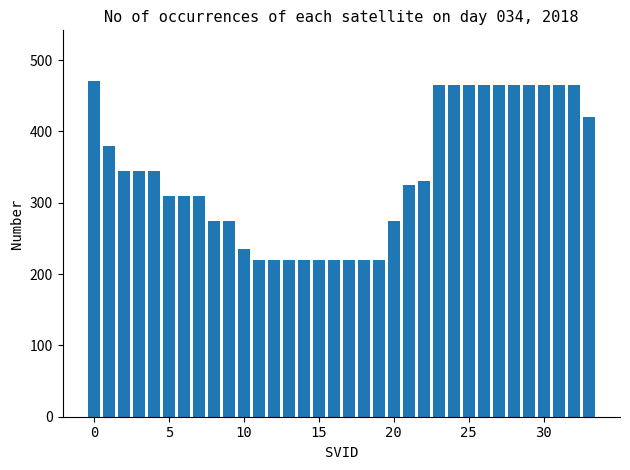

What is the average value?

341